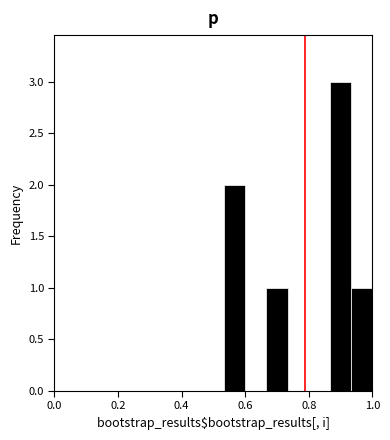

Around what value on the x-axis is the tallest bar? Give the approximate position of its centre, as read against the axis.

0.90